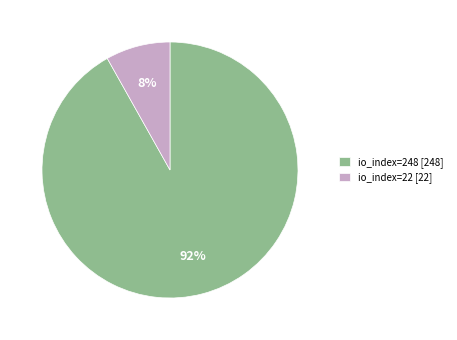

Which has a higher value, io_index=248 or io_index=22?

io_index=248